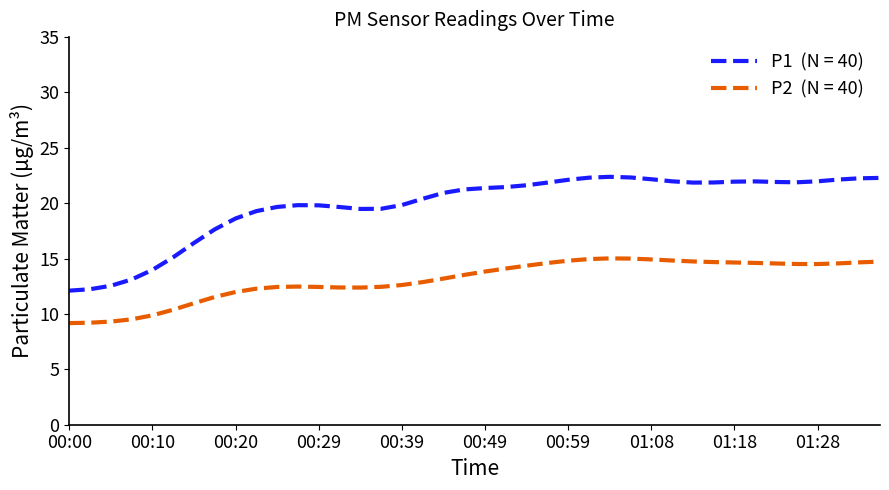

What is the greatest value displayed?

22.4